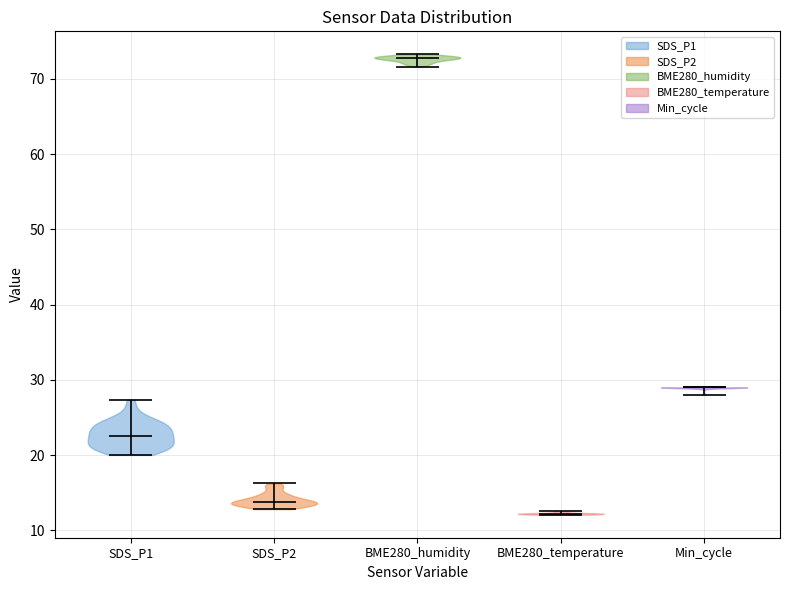

Which violin has the highest median line?

BME280_humidity